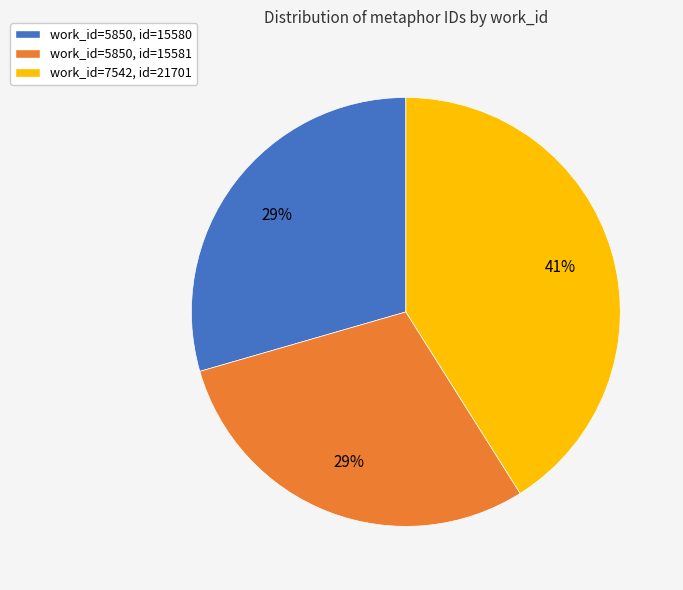

True or false: work_id=7542, id=21701 accounts for 41% of the total.

True